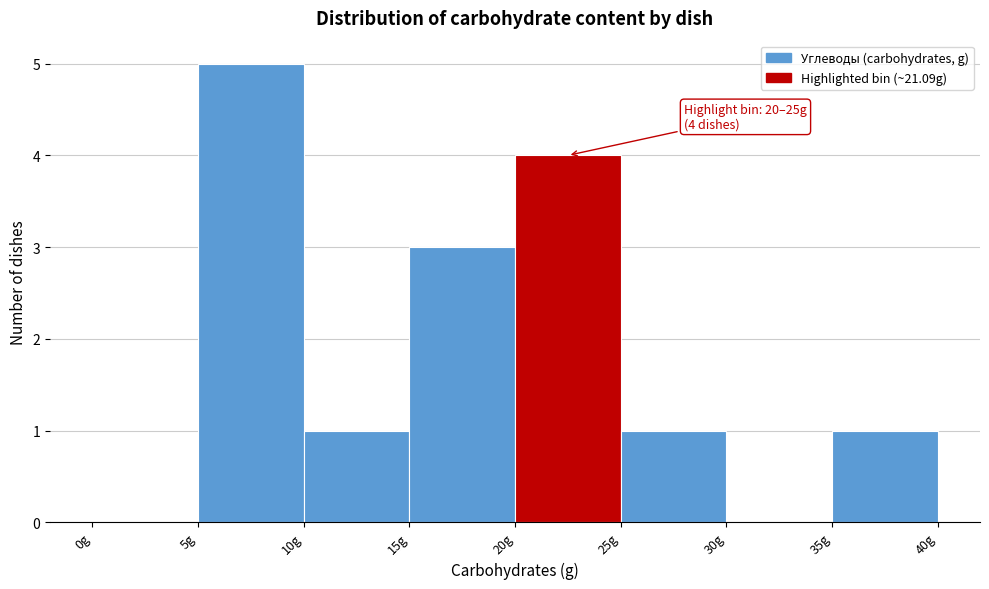

Over which range of the x-axis is the bar tallest?

5 to 10